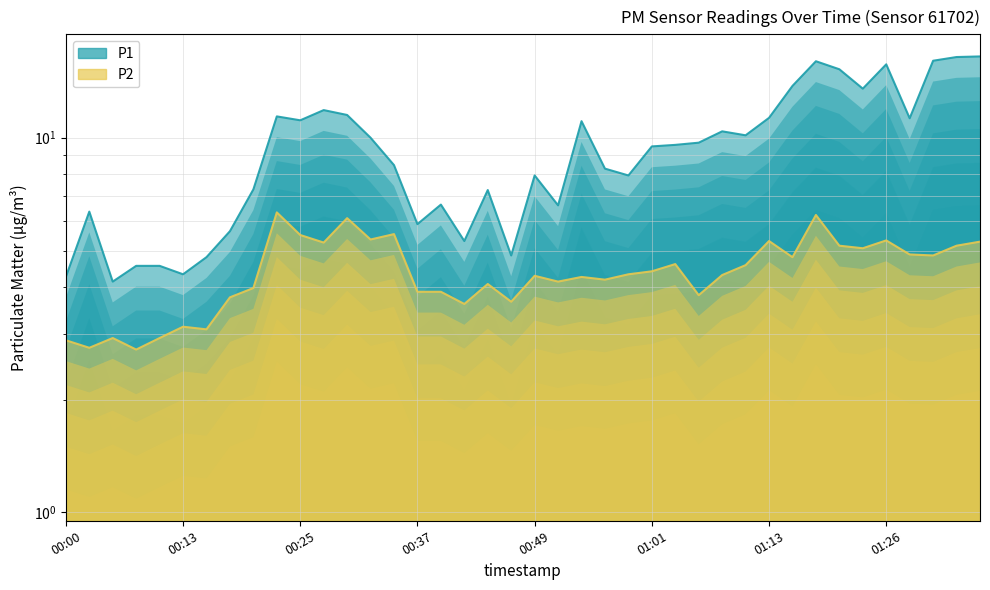

What is the value of the P1 point at the 35th from the left?

13.5